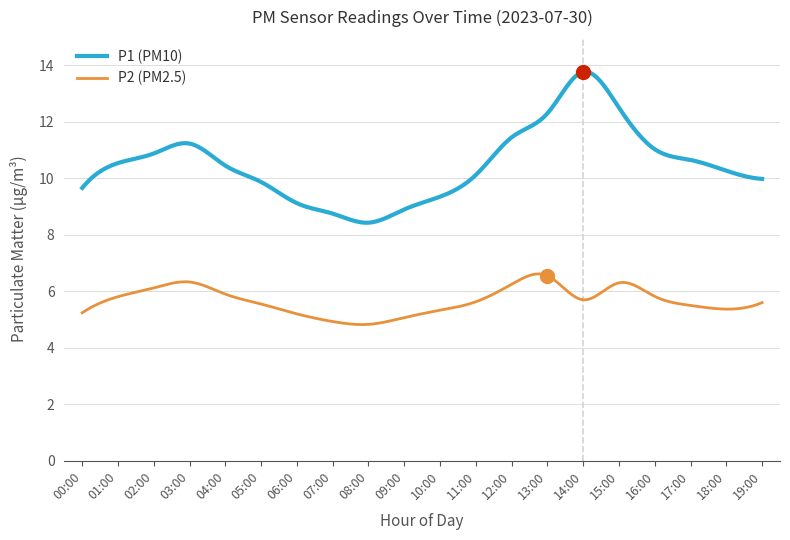

How many lines are shown in the chart?

2